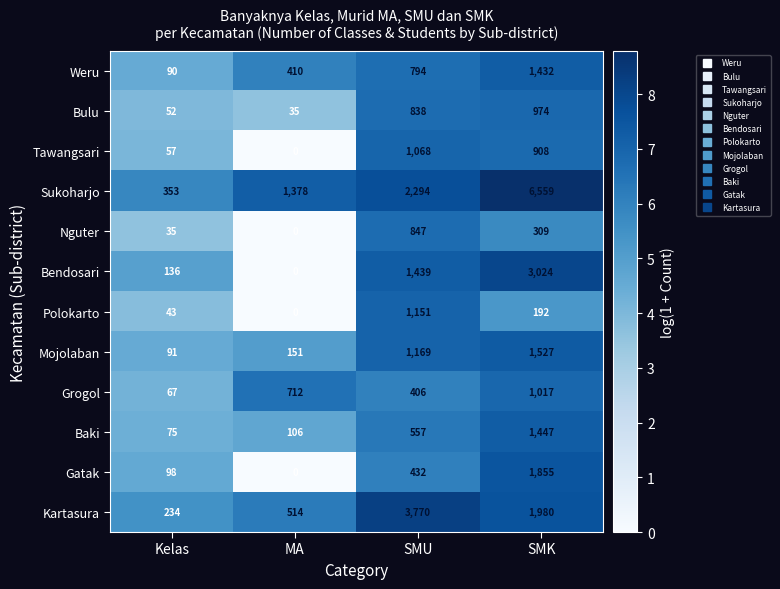

Is it true that Mojolaban equals 1169 at SMU?

True